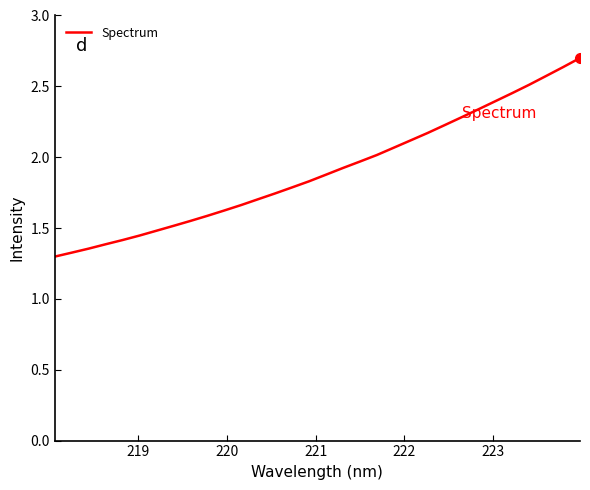

What is the maximum value shown in the chart?

2.7